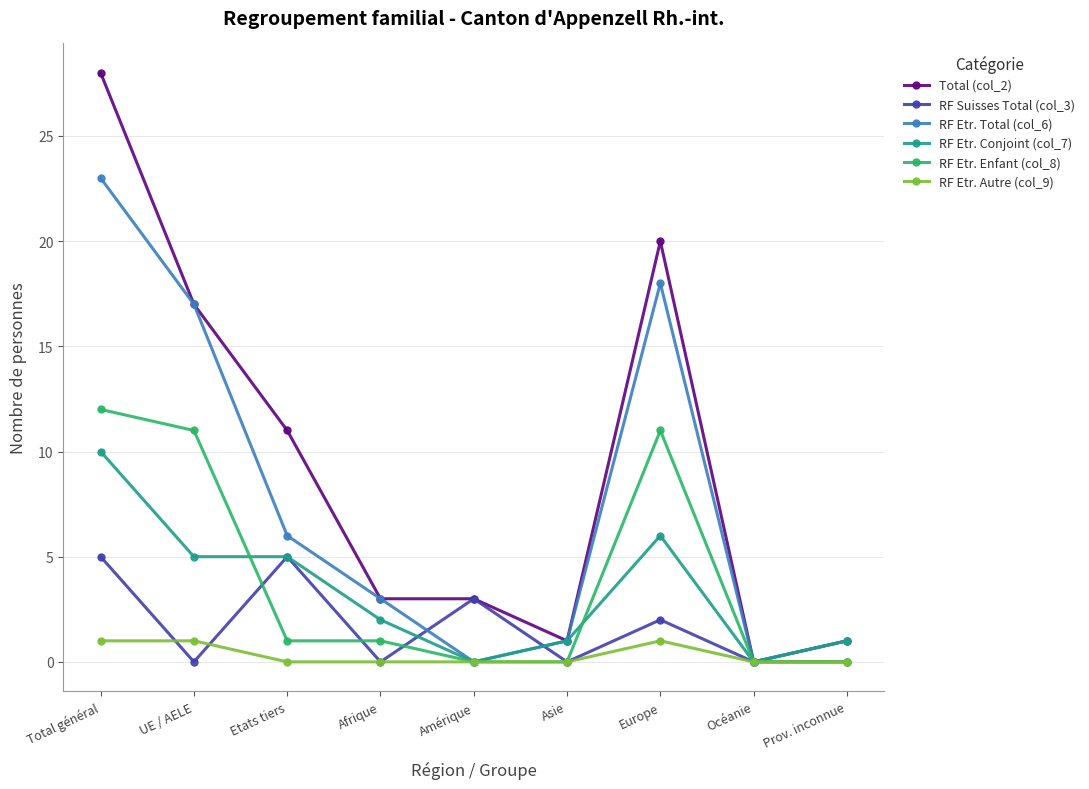

What is the maximum value shown in the chart?

28